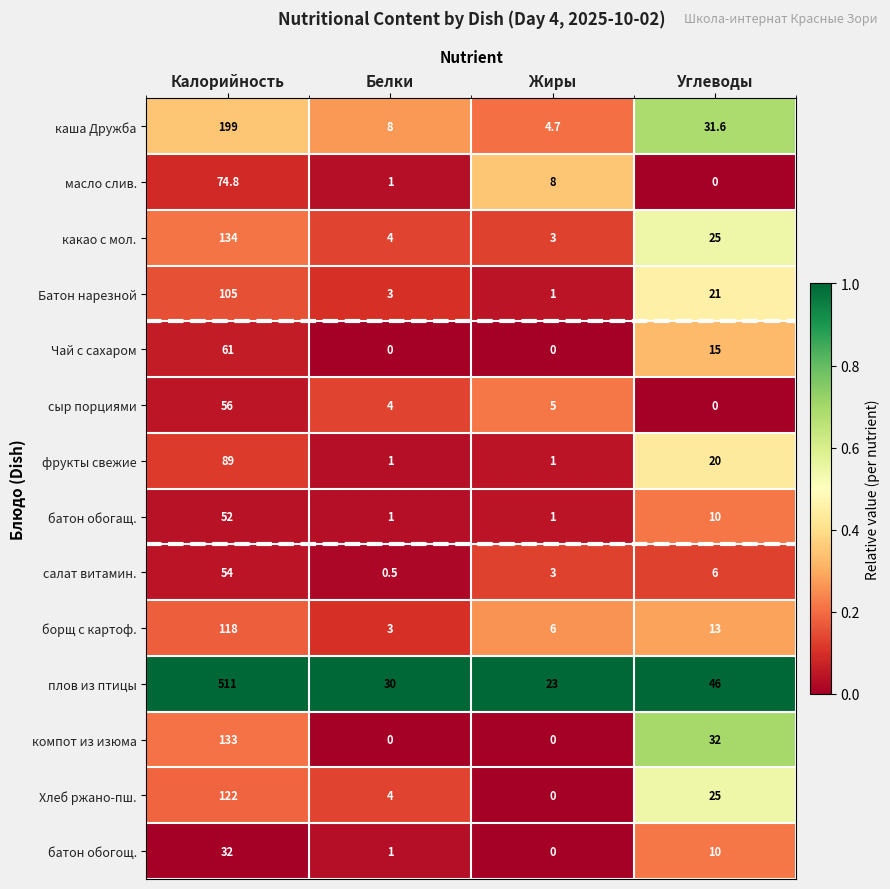

At which label does Батон нарезной reach its peak?

Калорийность